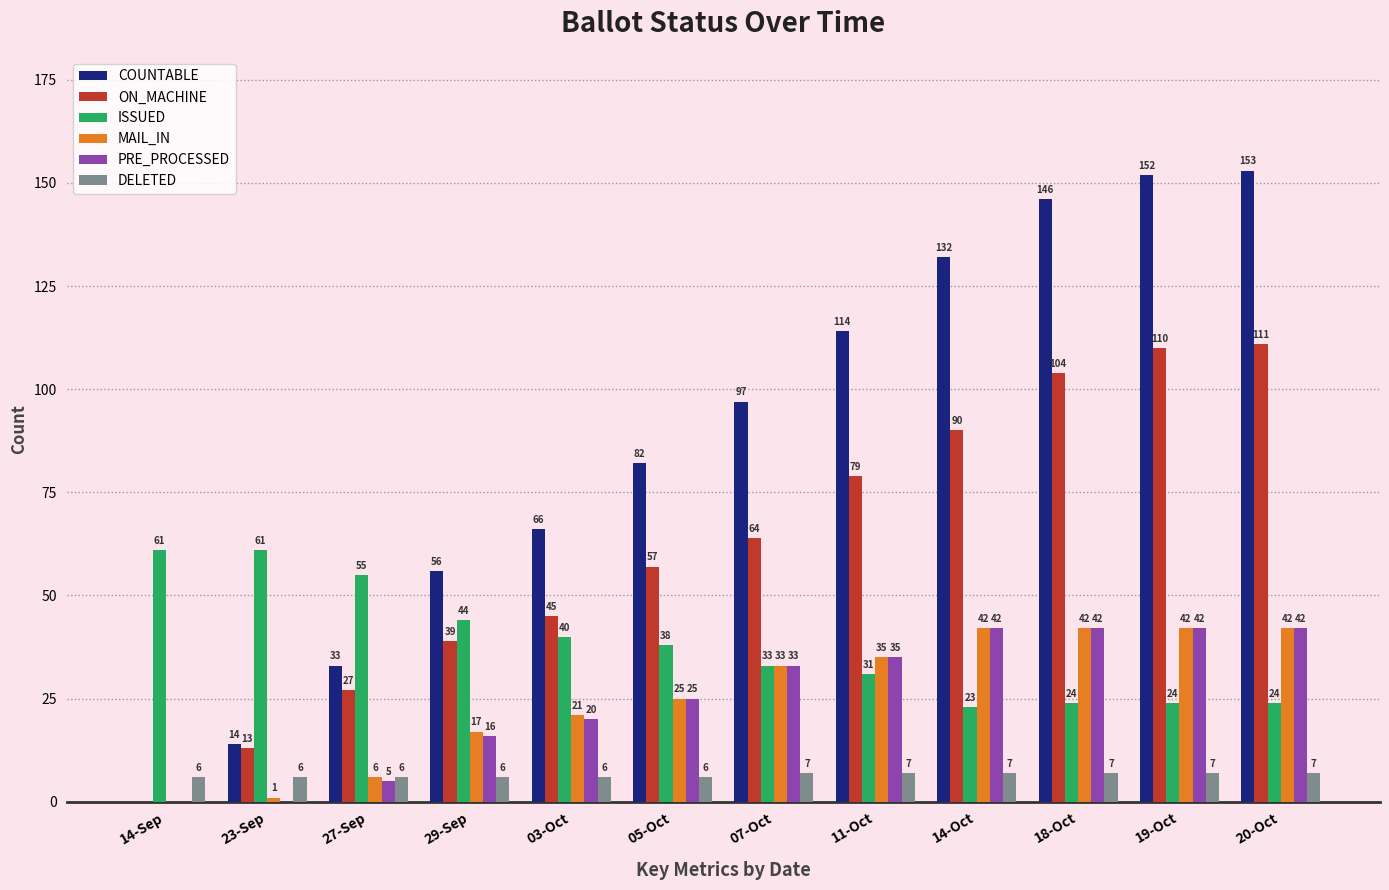

What is the difference between the ISSUED values at 14-Sep and 14-Oct?

38